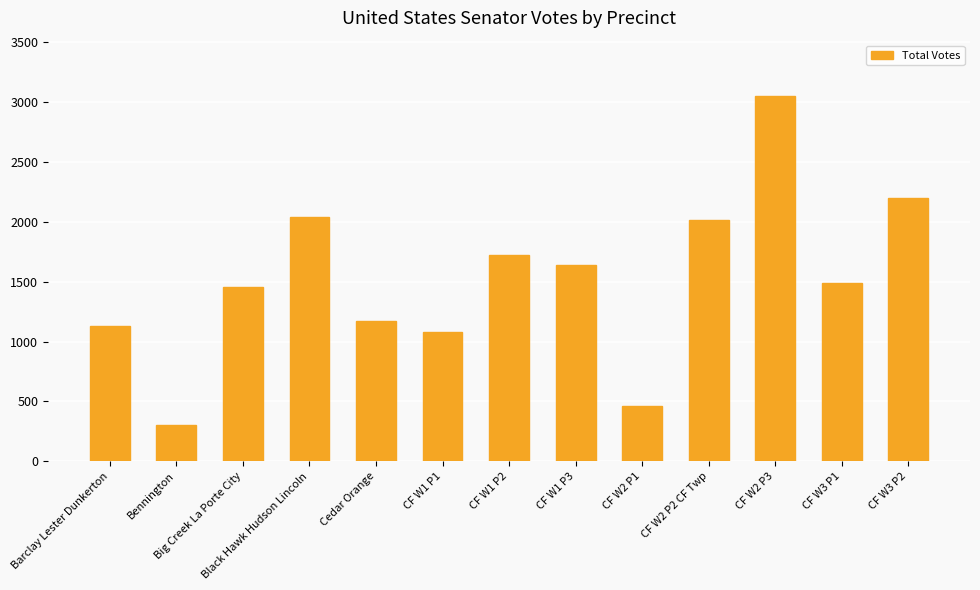

How many data points does each series have?

13